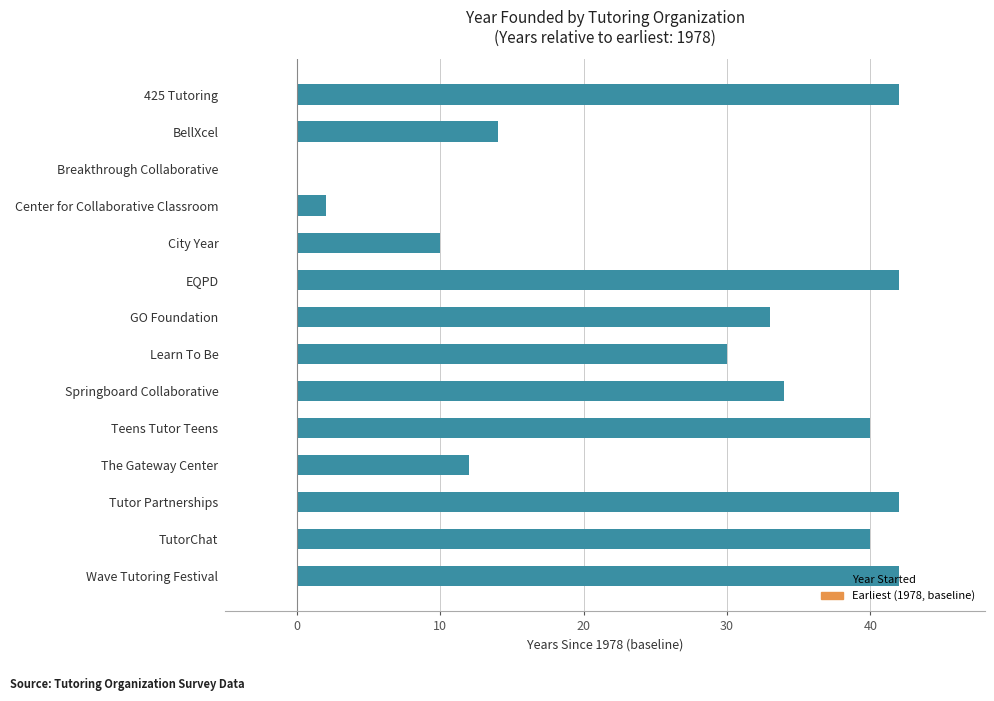

True or false: the data shows 12 at 425 Tutoring.

False